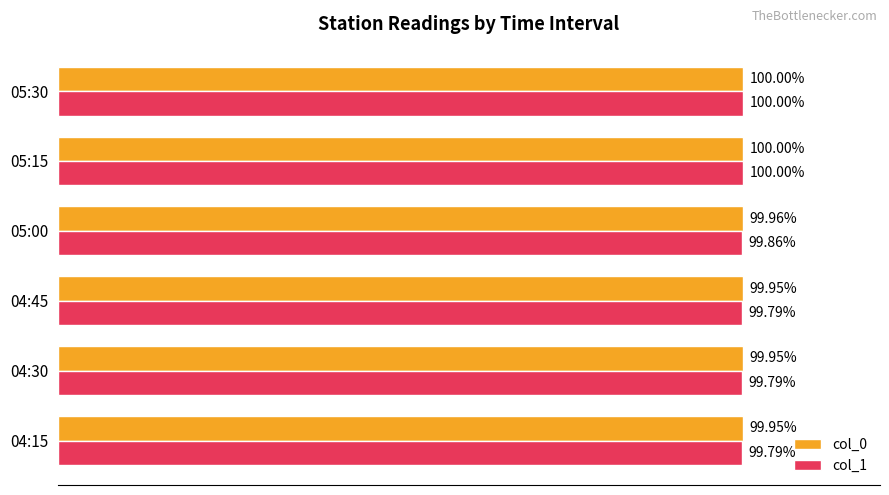

Which series has the largest range (max minus min)?

col_1